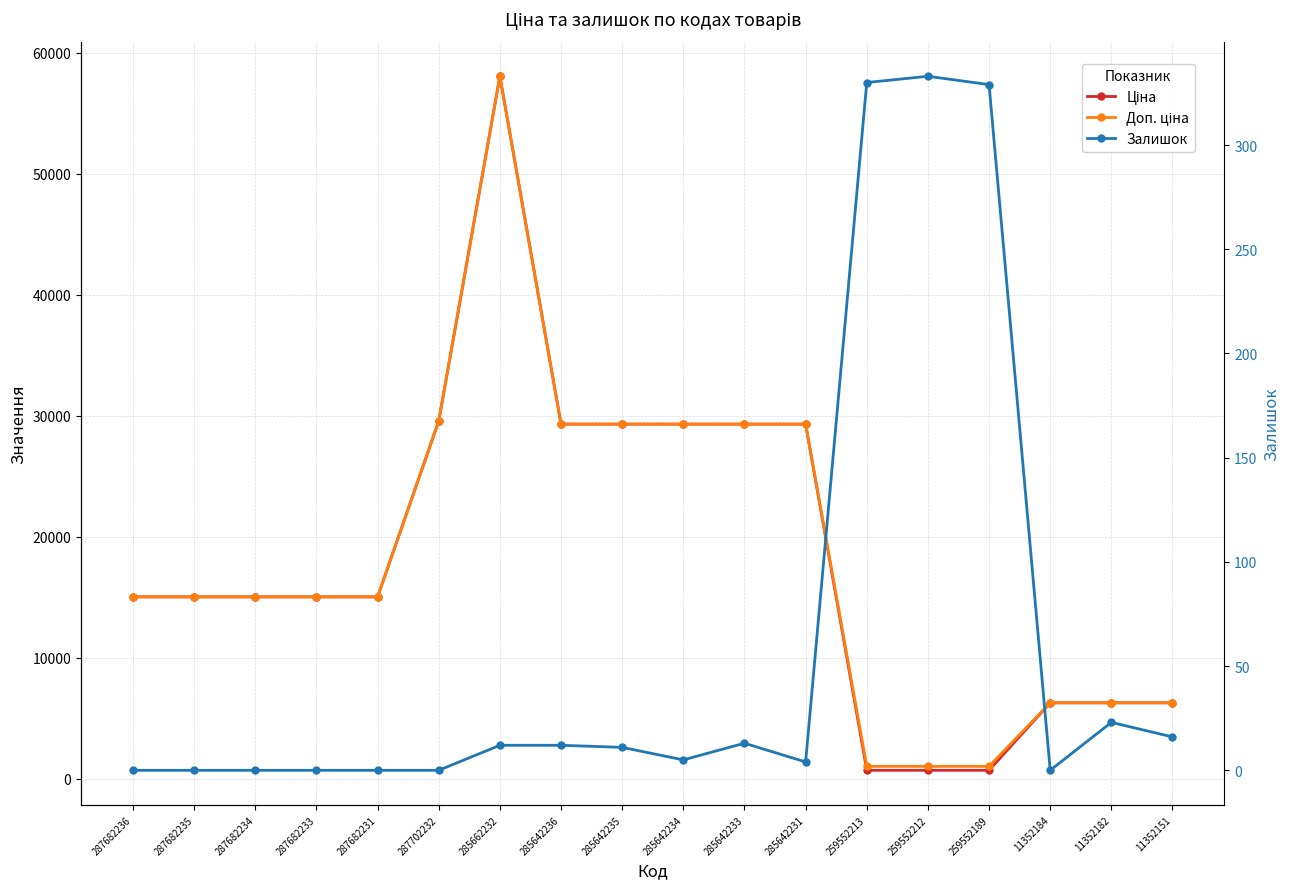

True or false: Доп. ціна and Залишок cross at least once.

False